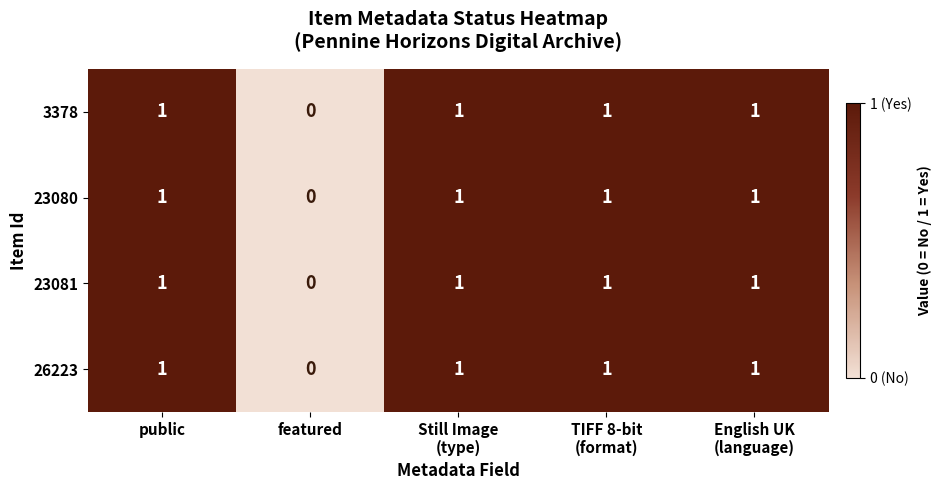

True or false: 26223 has a value of 0 at featured.

True